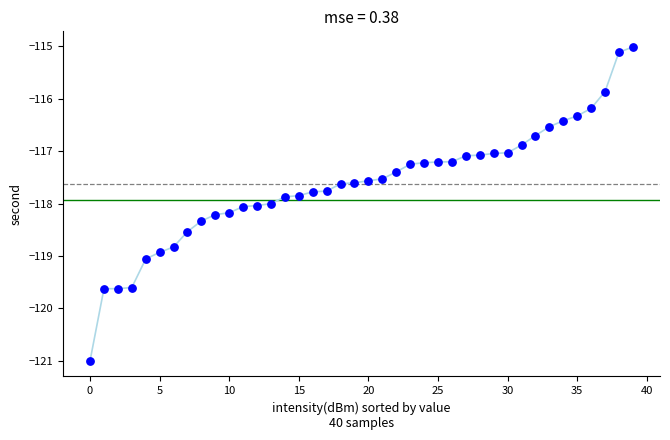

What is the range of Y values (max minus min)?

6.0